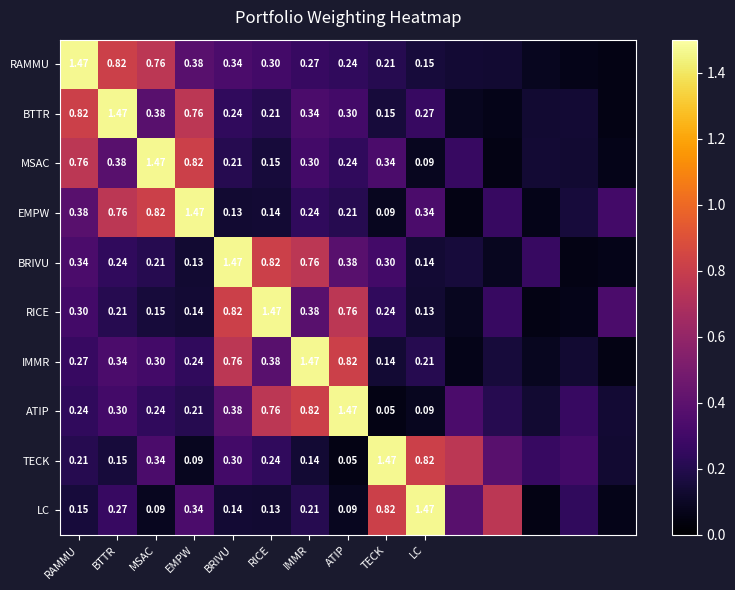

At how many categories does at least one series exceed 1?

10